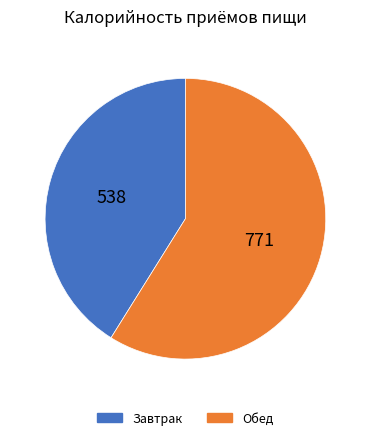

Which category has the smallest portion of the pie?

Завтрак